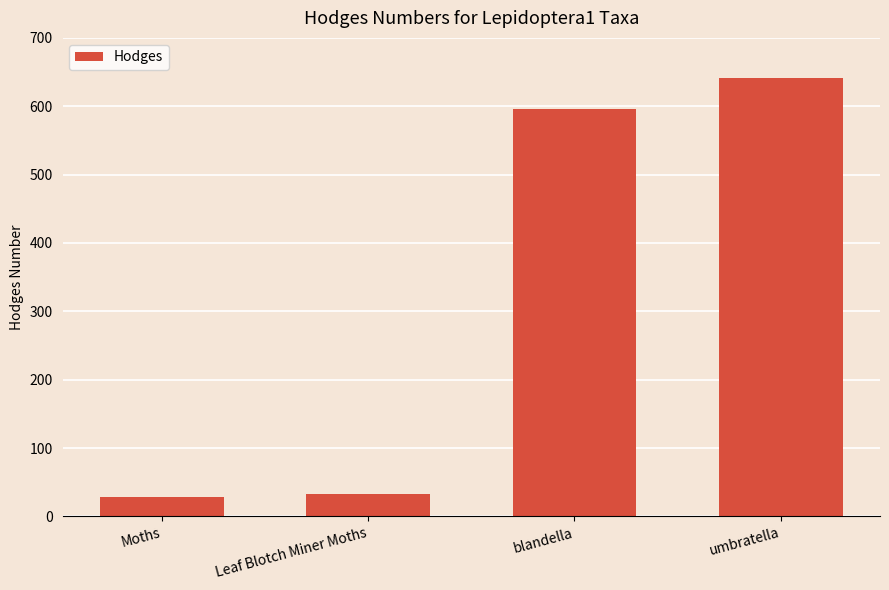

Reading left to right, list all the values displayed in this chart.

Moths=29.0	Leaf Blotch Miner Moths=33.2	blandella=596.0	umbratella=642.0